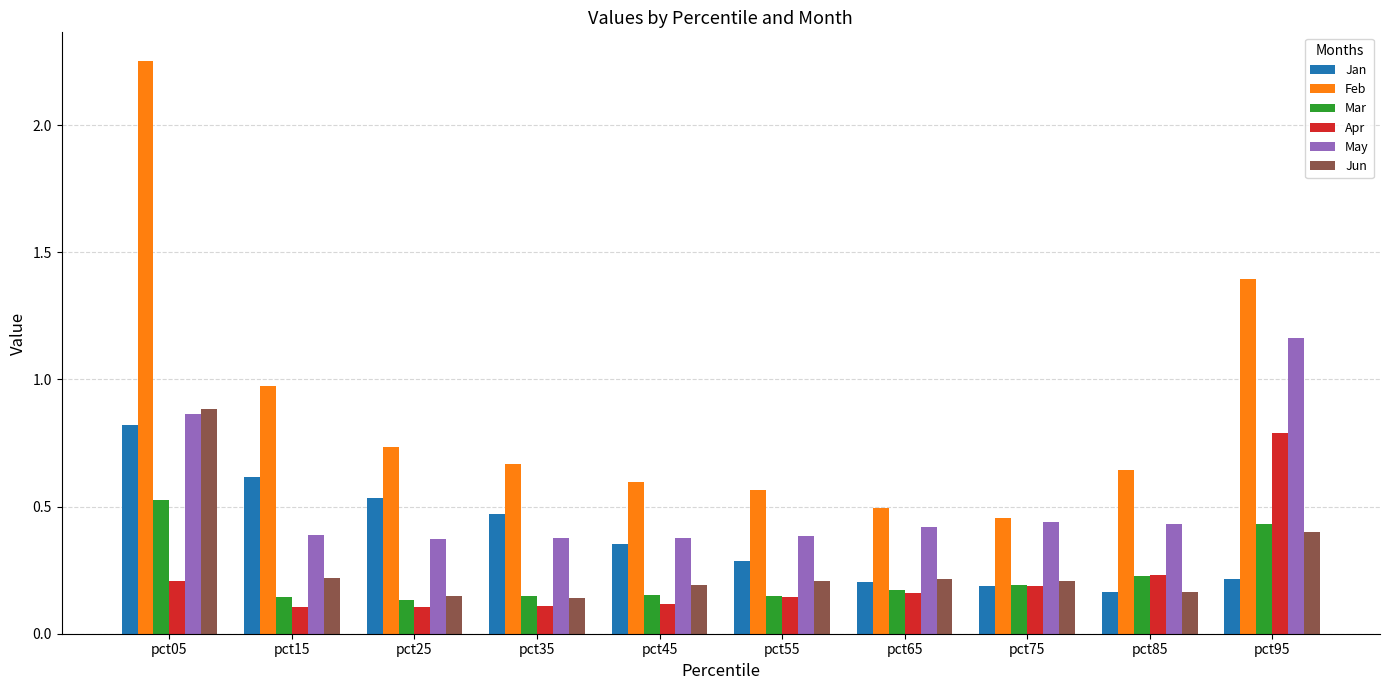

How many bars are there in each group?

6